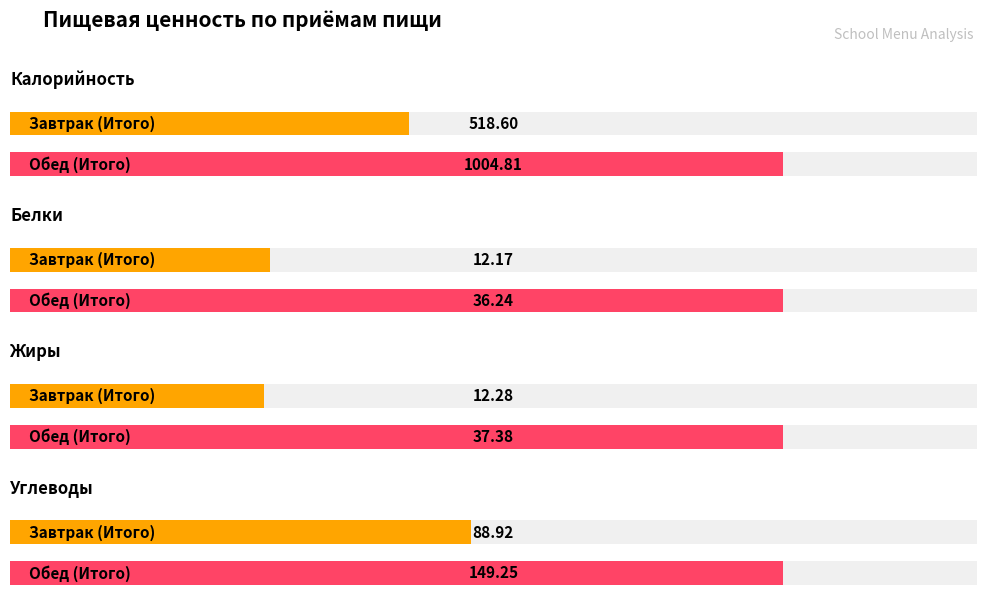

What is the maximum value shown in the chart?

1004.8